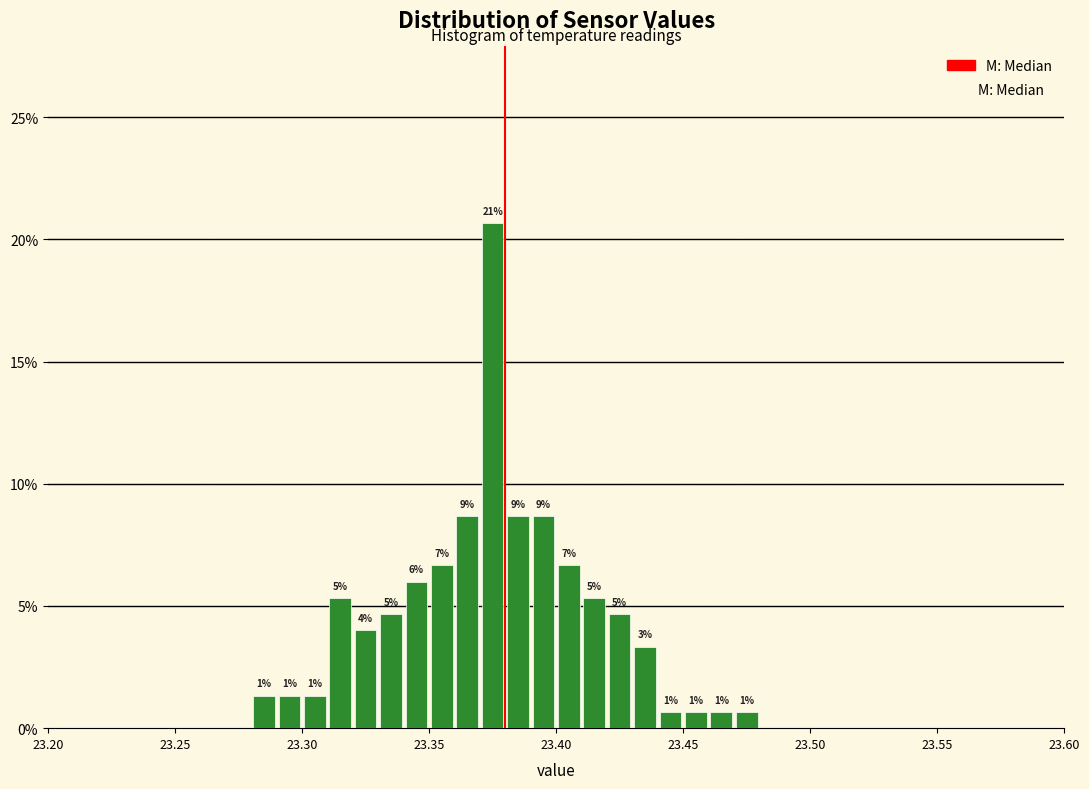

Around what value on the x-axis is the tallest bar? Give the approximate position of its centre, as read against the axis.

23.375